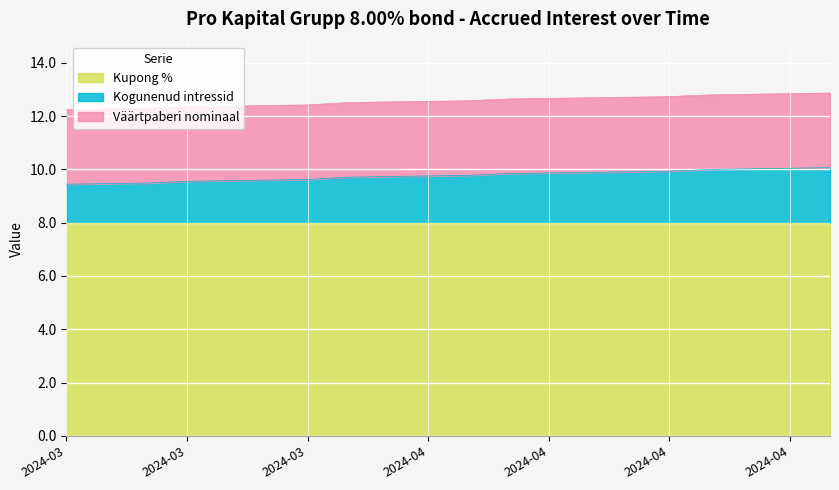

What is the difference between the Kogunenud intressid values at 2024-04-12 and 2024-04-10?

0.1